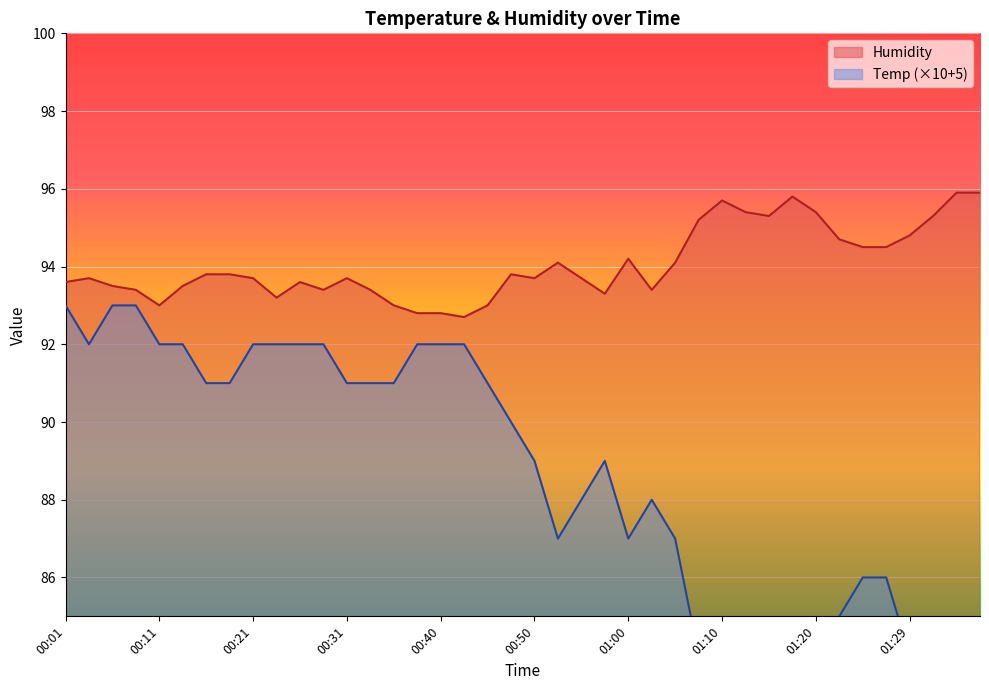

In Humidity, how many points are higher than both neighbors (excluding endpoints)?

8